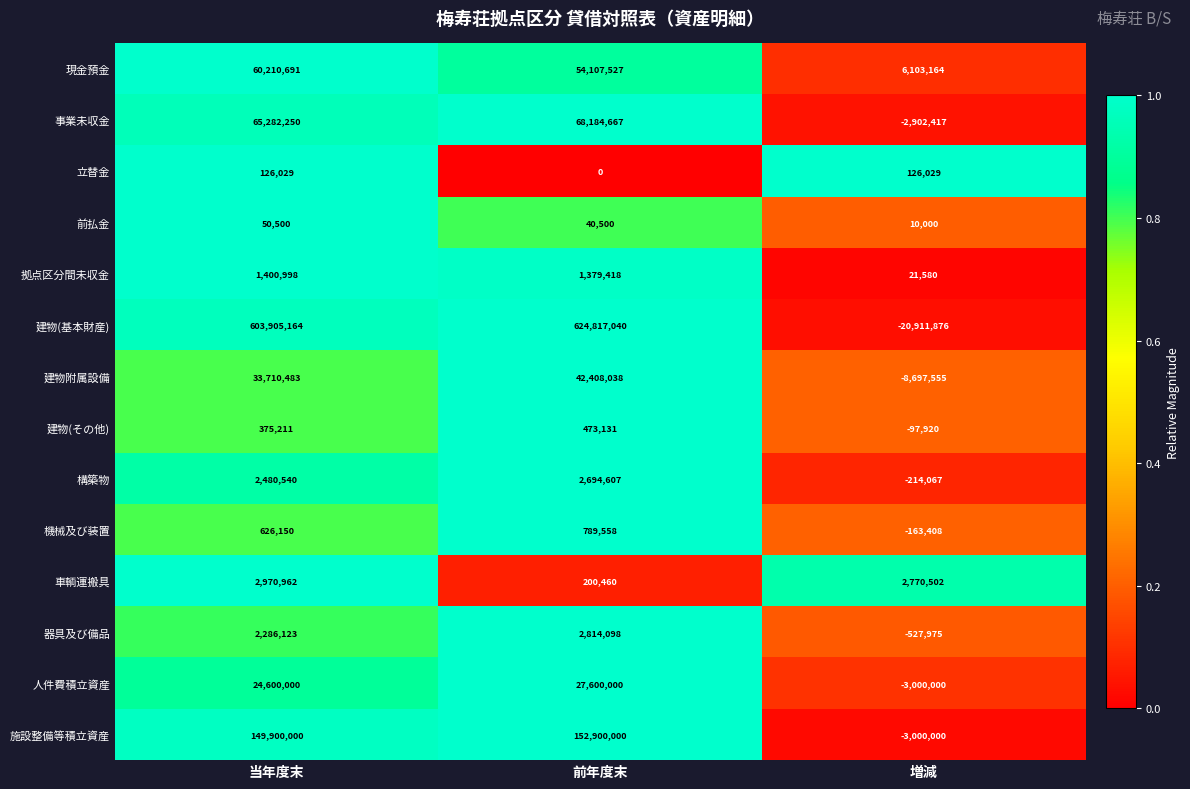

Which series changed the most between 前年度末 and 増減?

建物(基本財産)